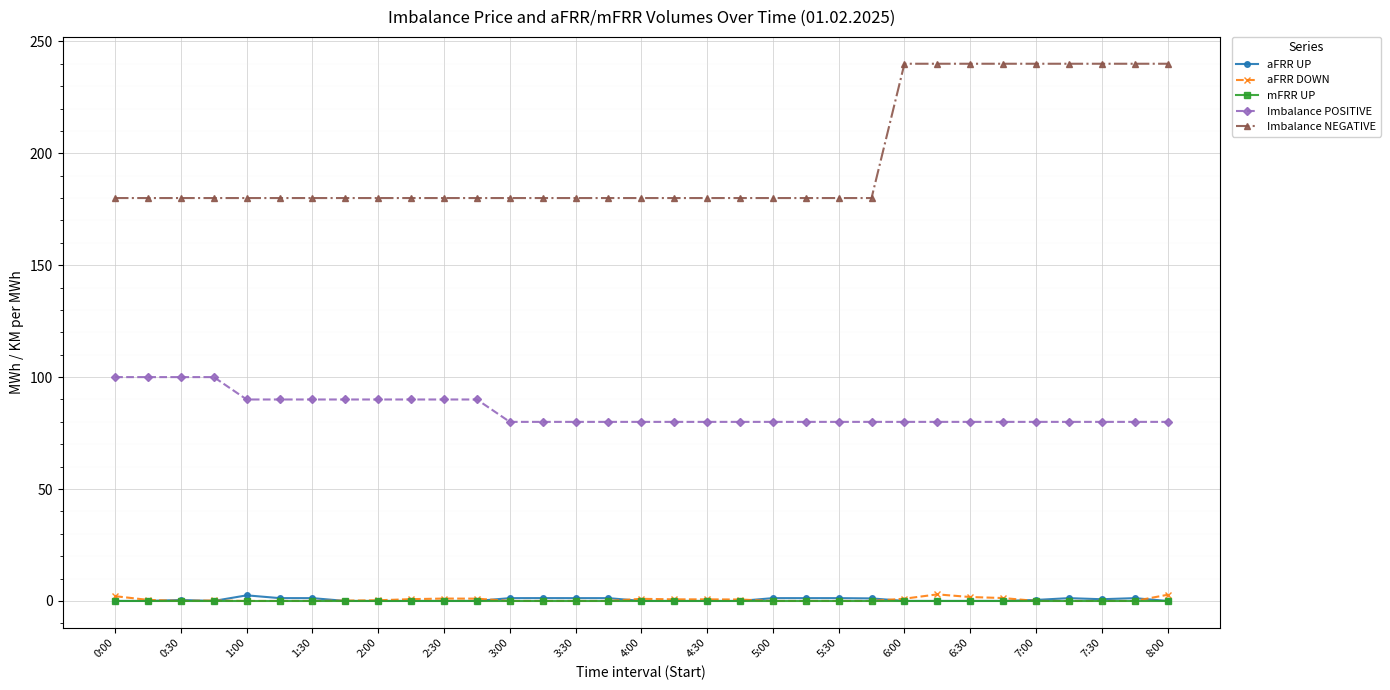

At how many categories does at least one series exceed 149?

33